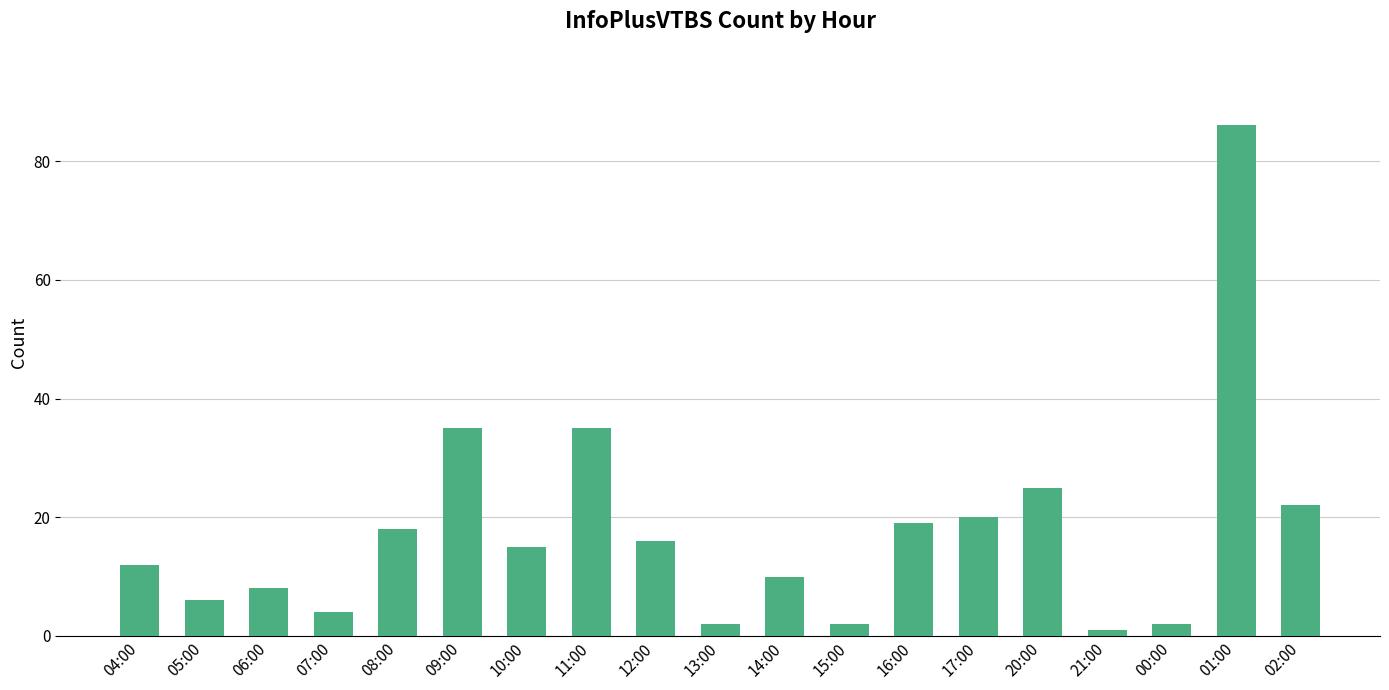

True or false: the data shows 2 at 00:00.

True